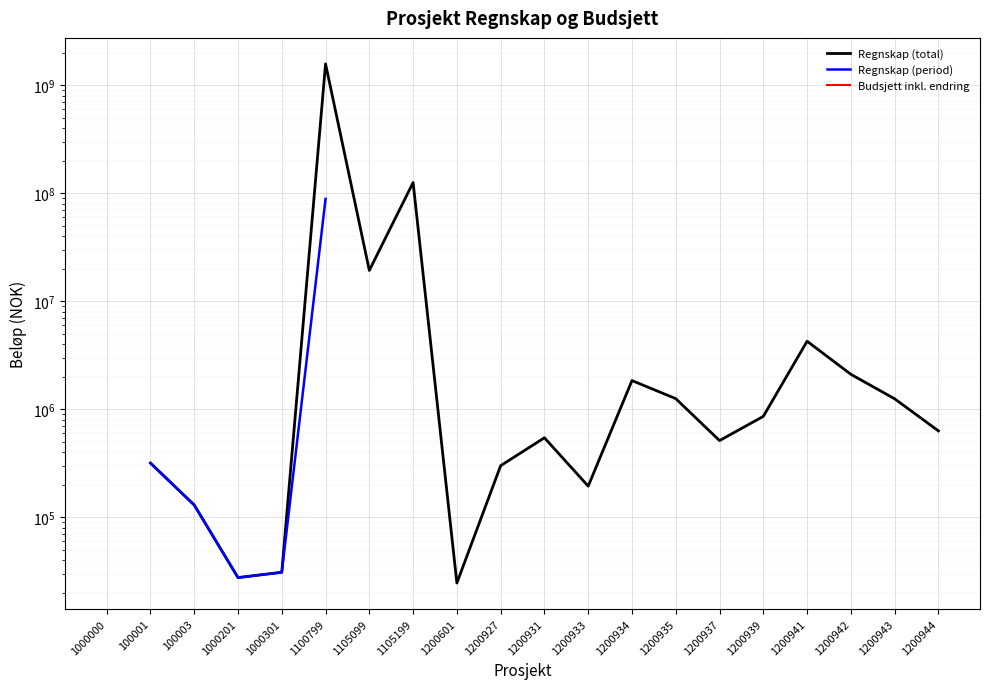

The value of Regnskap (total) at 1200943 is 1650084.0. True or false?

False